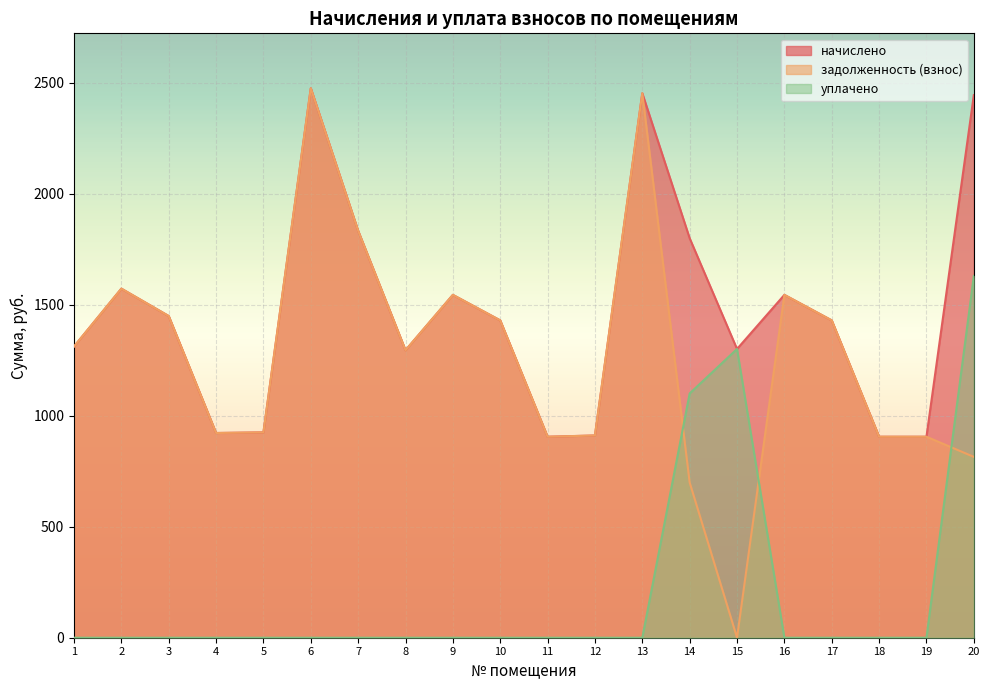

At which category does уплачено reach its first local peak?

15